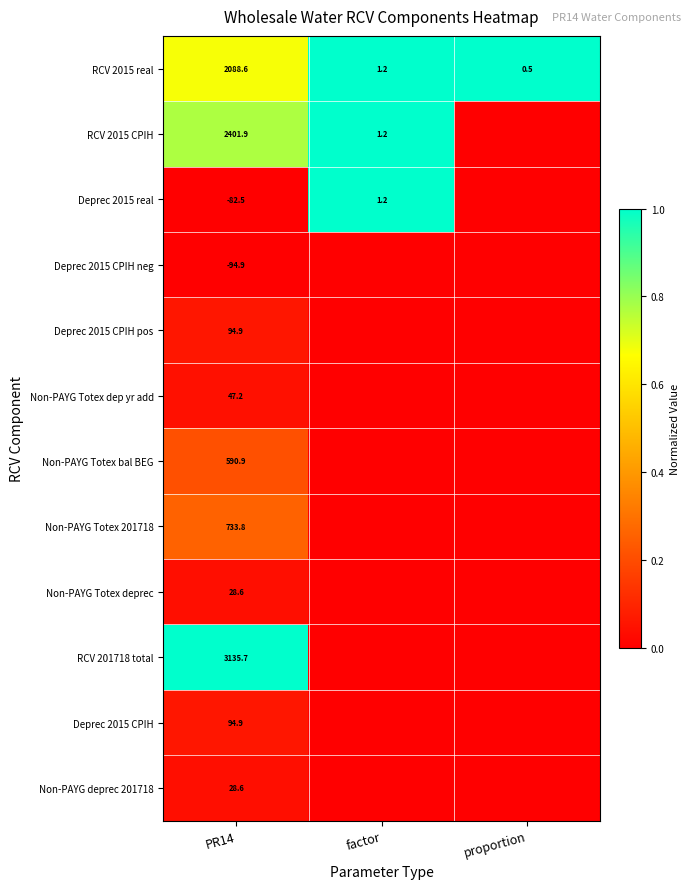

Read the RCV 2015 real value at factor.

1.2